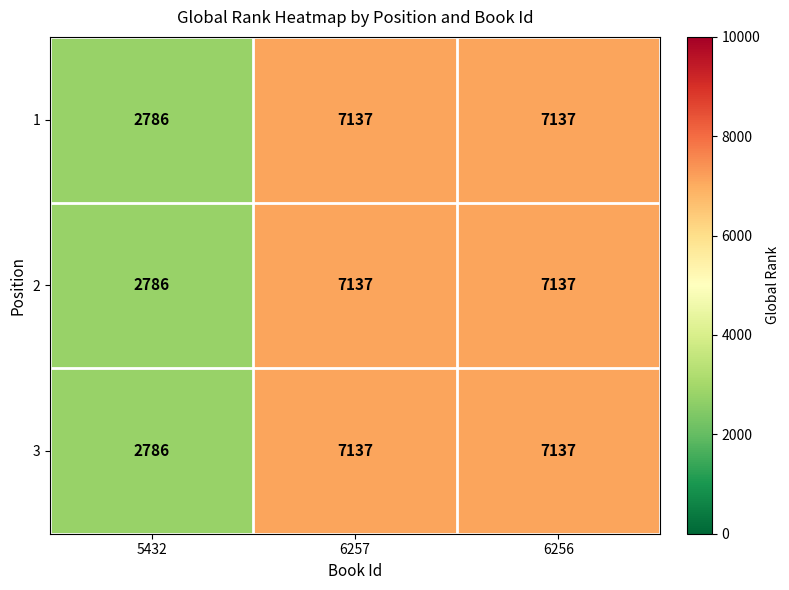

How many categories are shown in the chart?

3